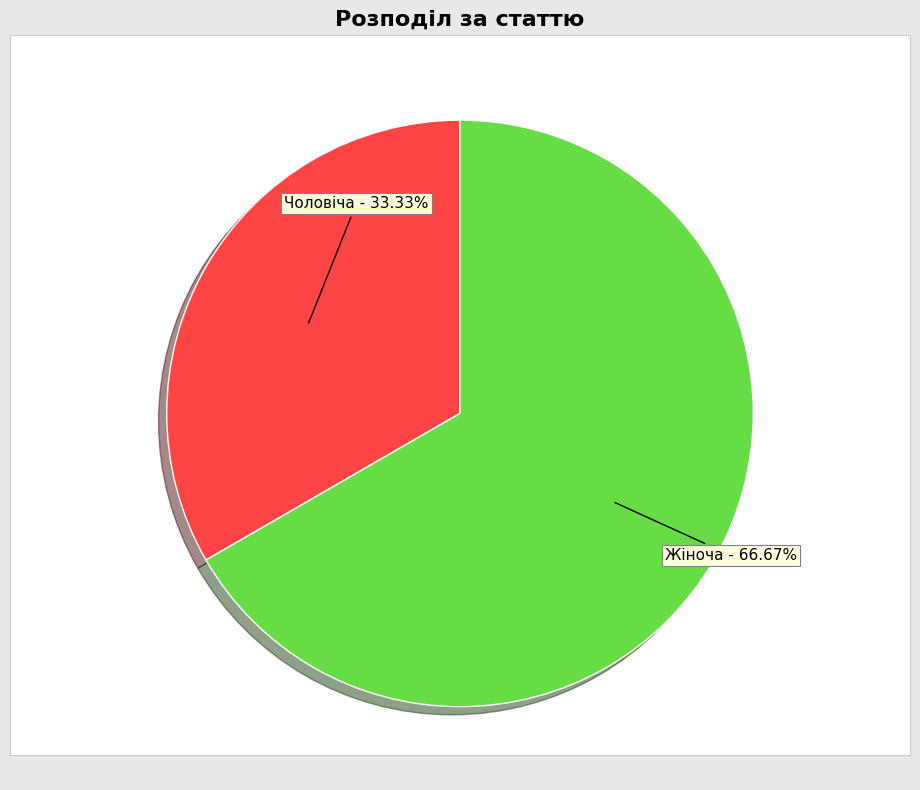

What is the smallest slice in the pie chart?

Чоловіча